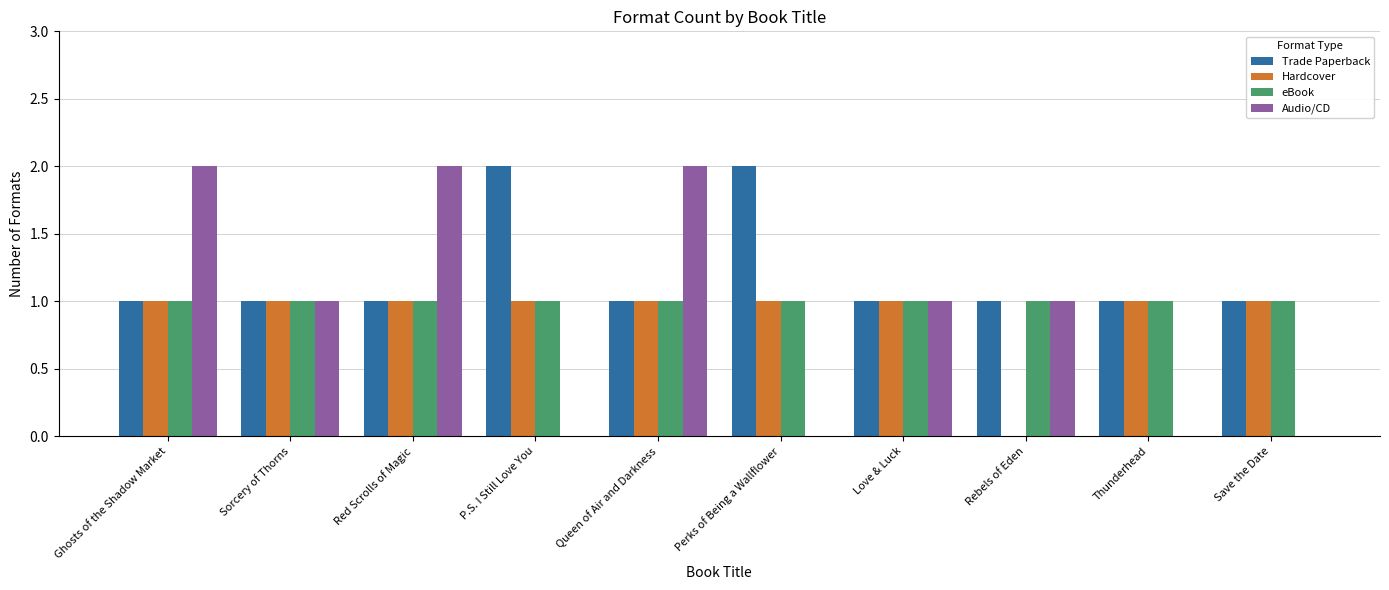

What is the maximum value for Trade Paperback?

2